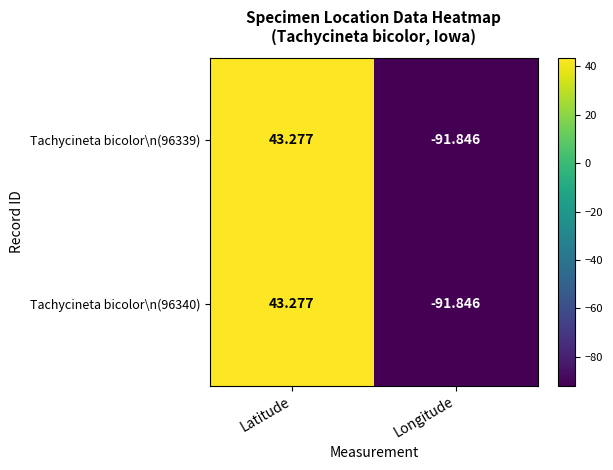

List the labels in order of Tachycineta bicolor\n(96339) value, smallest first.

Longitude, Latitude